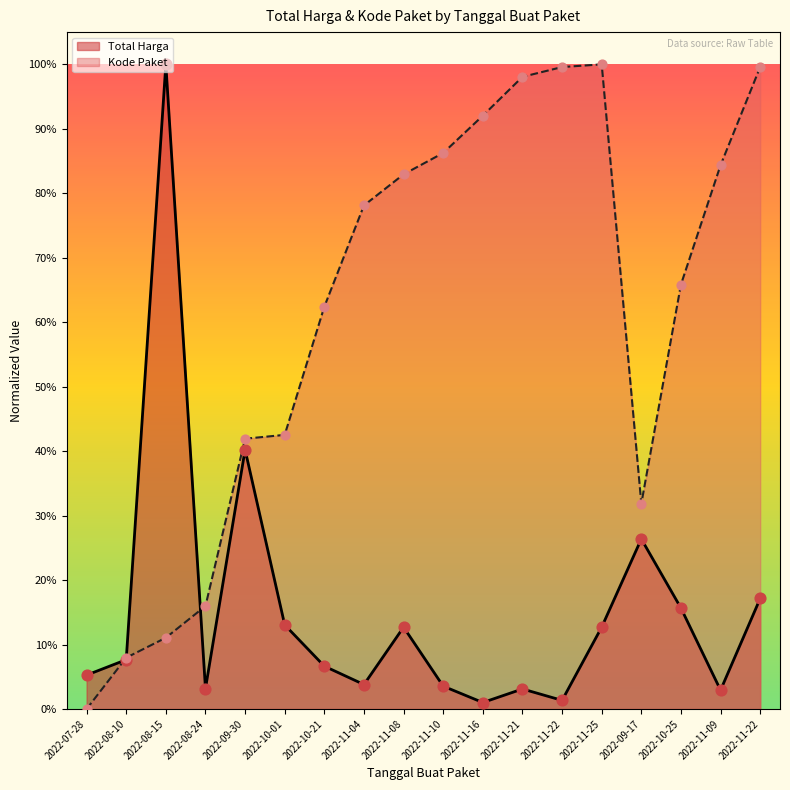

Which series contains the highest Y value?

Total Harga